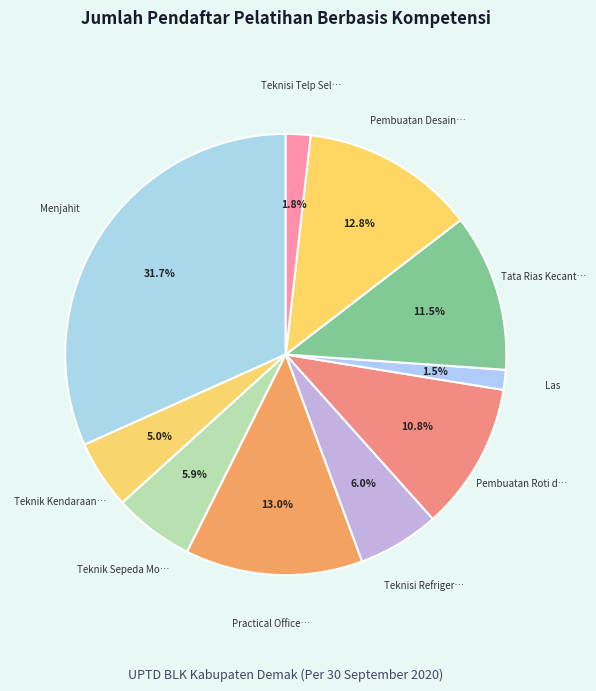

To the nearest percent, what is the difference between the largest and smallest slice percentages?

30%